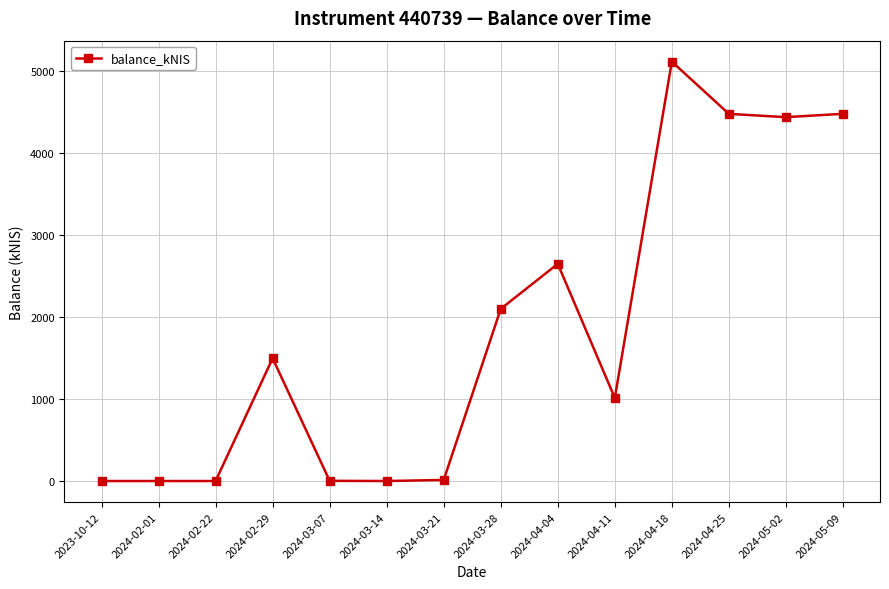

Is it true that the value at 2024-04-04 is 1631.9?

False